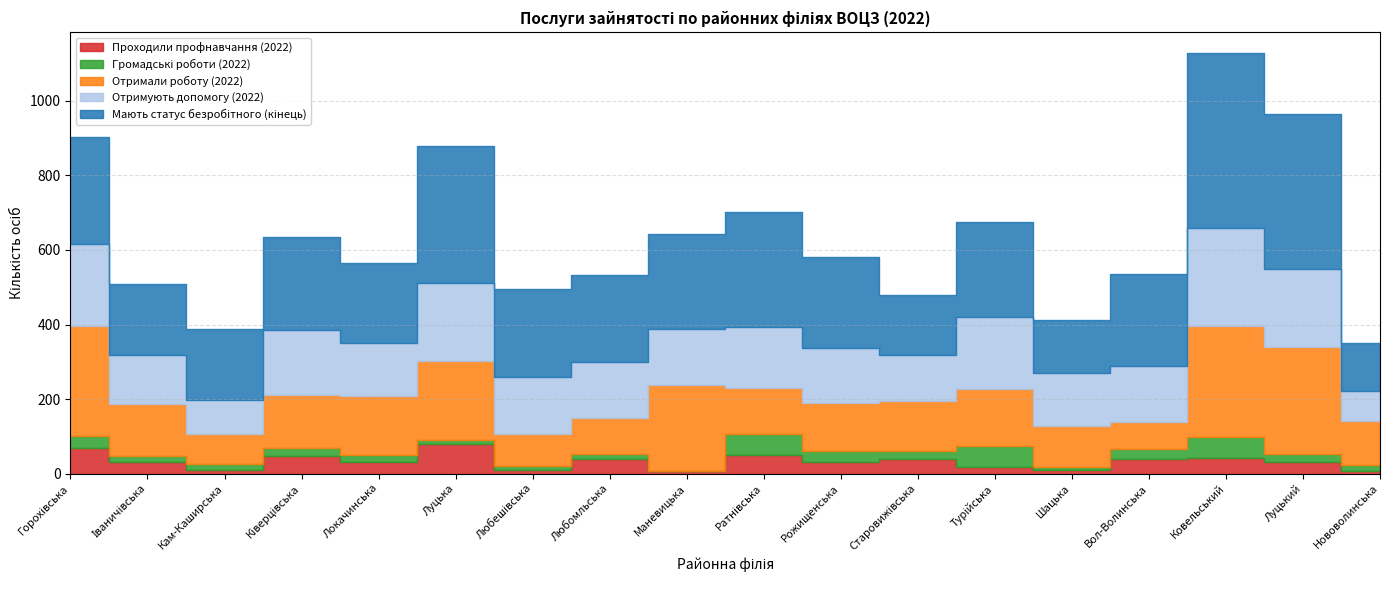

True or false: Отримують допомогу (2022) and Громадські роботи (2022) cross at least once.

False